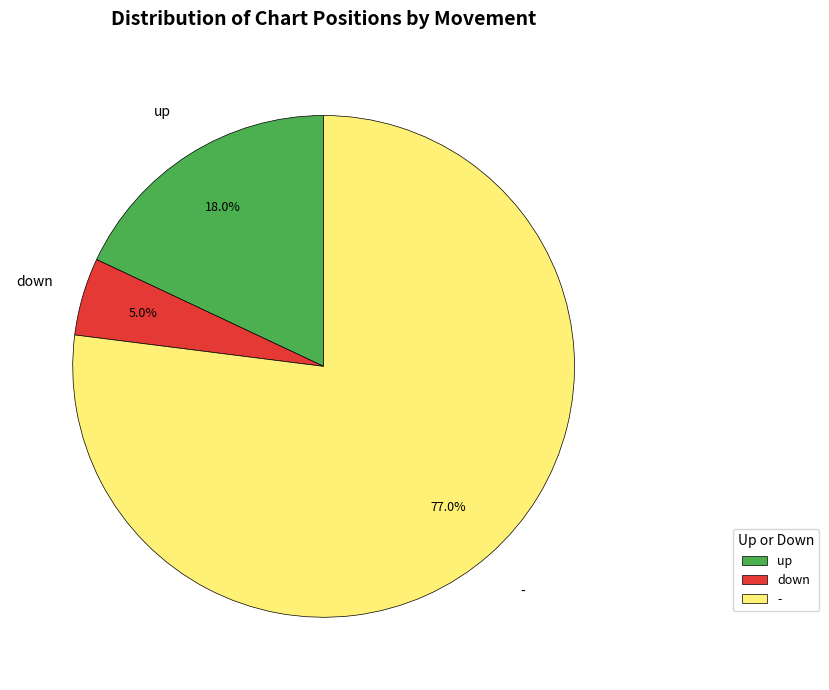

Which category has the biggest portion of the pie?

-